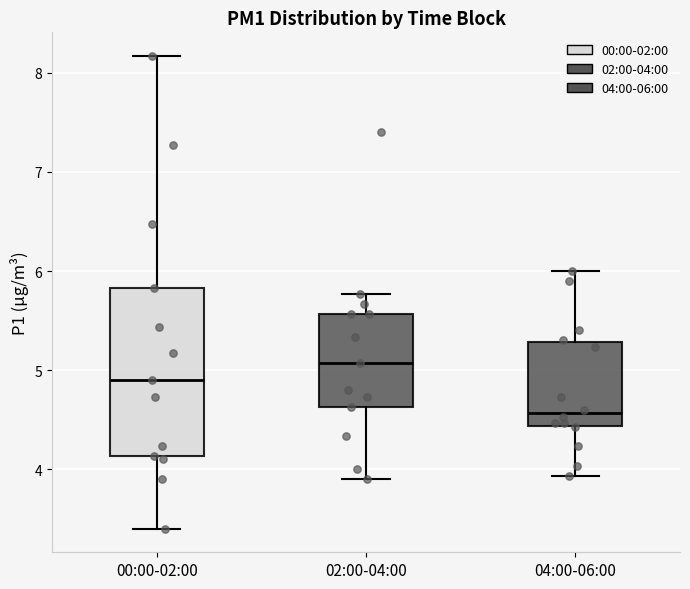

Reading left to right, transcribe this box plot: for each box, give where its median line is, the range the box spans, and where its two whiskers end, as read against the y-axis. The values are not printed on the chart, so give them approximately, as read against the axis.

00:00-02:00: median 4.9, box 4.1 to 5.8, whiskers 3.4 to 8.2
02:00-04:00: median 5.1, box 4.6 to 5.6, whiskers 3.9 to 5.8
04:00-06:00: median 4.6, box 4.4 to 5.3, whiskers 3.9 to 6.0